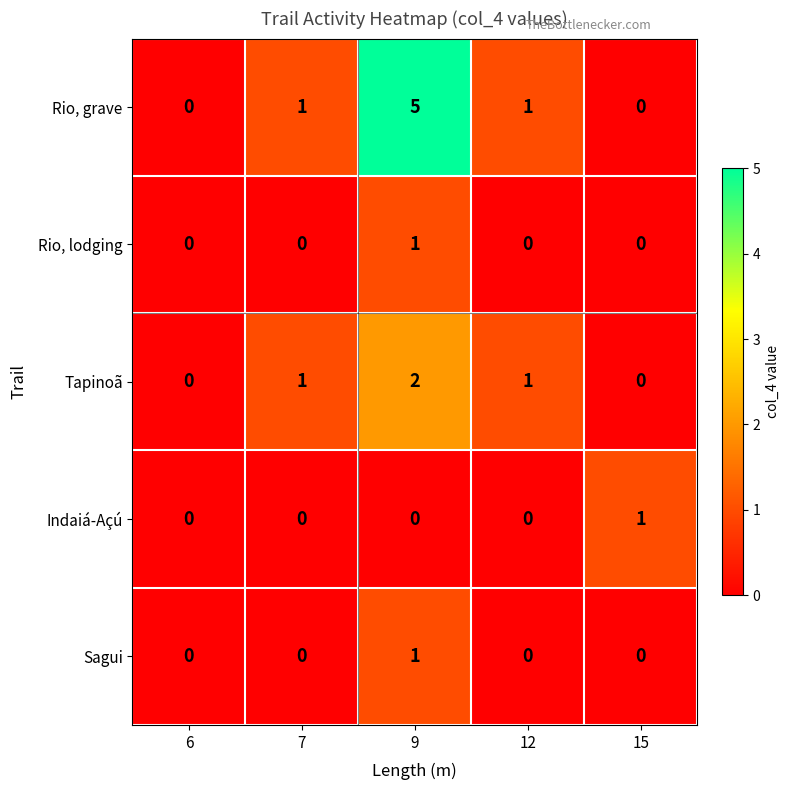

What is the difference between the maximum and minimum values in the Rio, grave series?

5